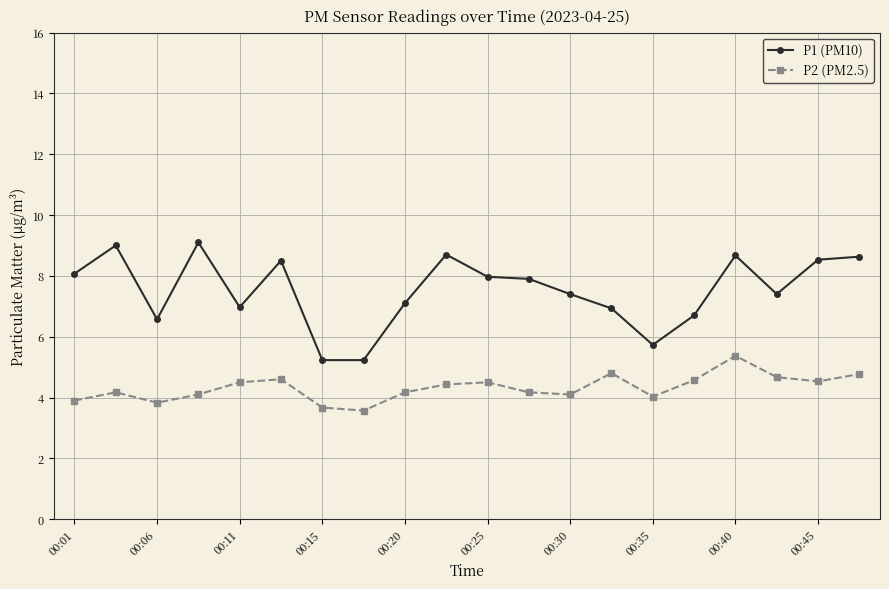

What is the sum of all P1 (PM10) values?

150.3